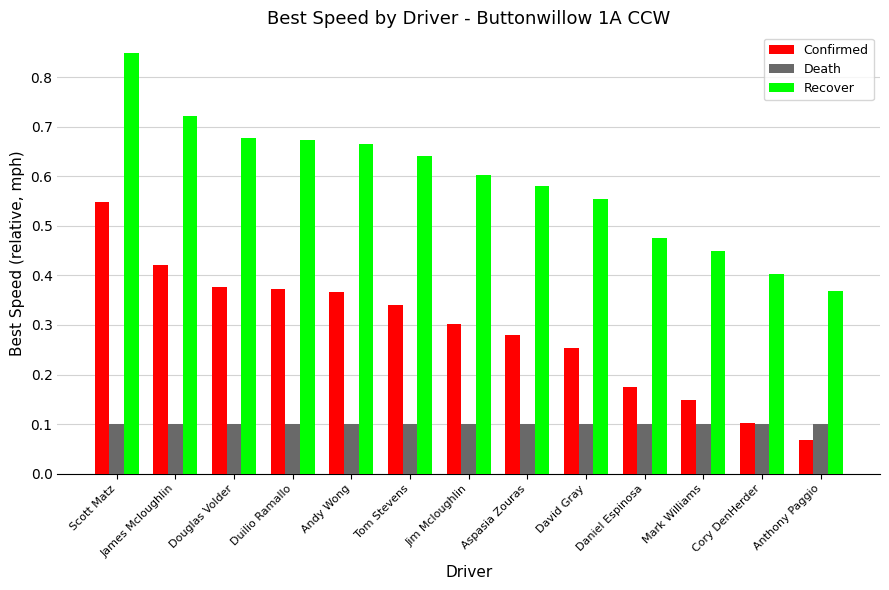

At how many categories does at least one series exceed 0?

13